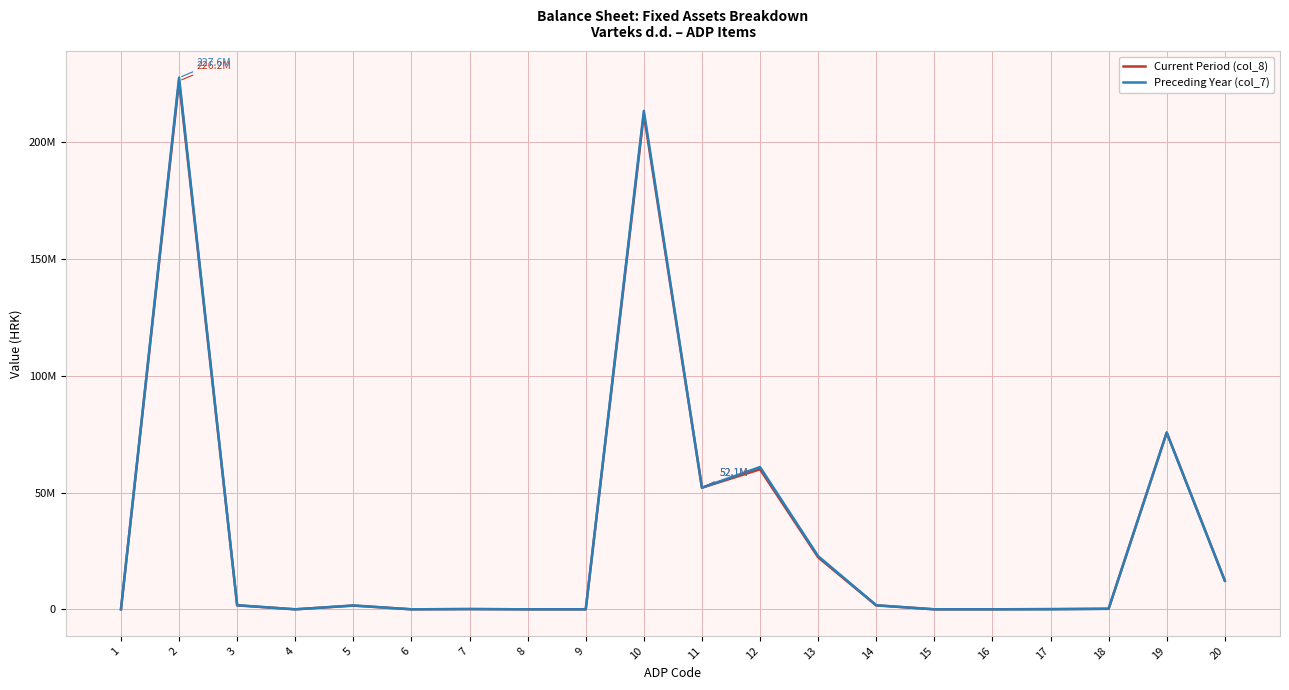

True or false: Current Period (col_8) and Preceding Year (col_7) intersect in this chart.

False